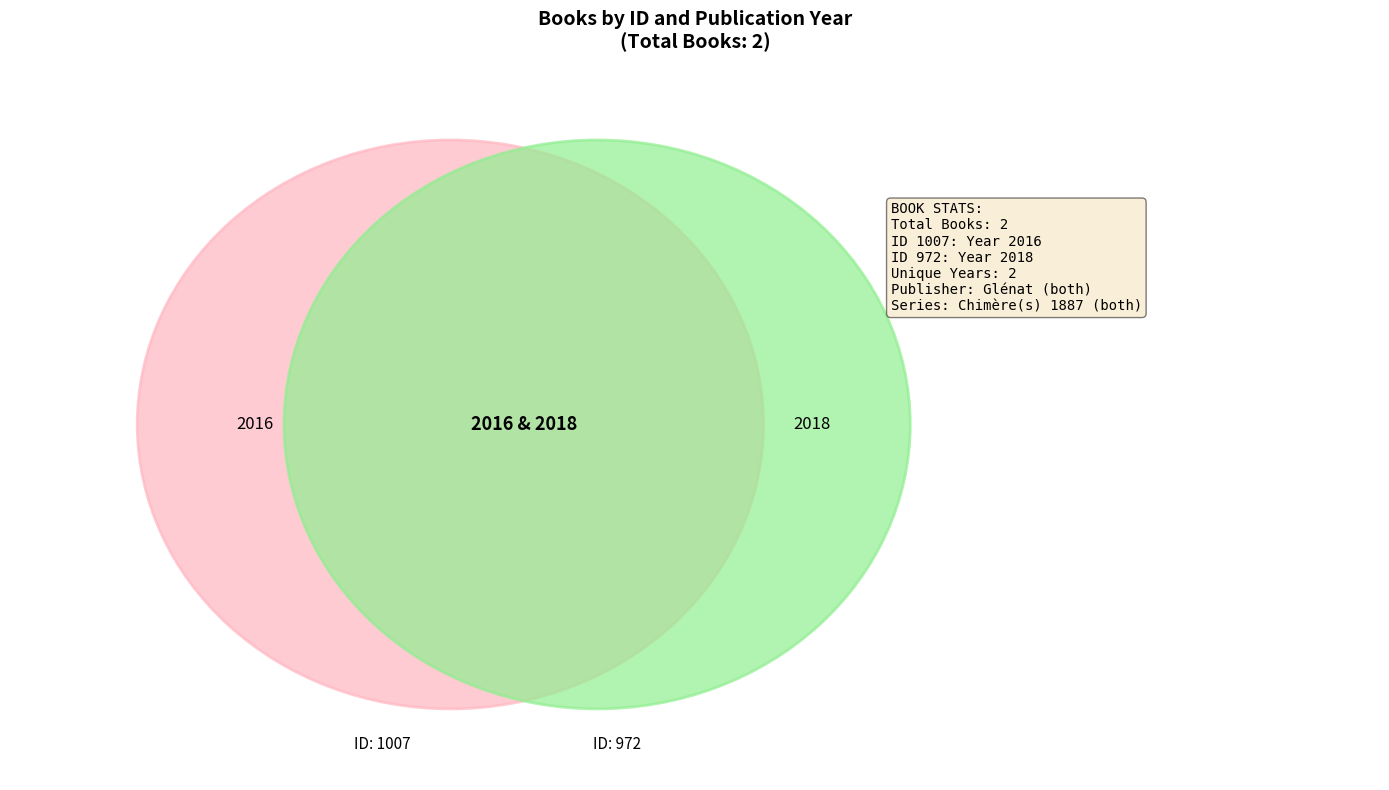

Between 972 and 1007, which is larger?

972